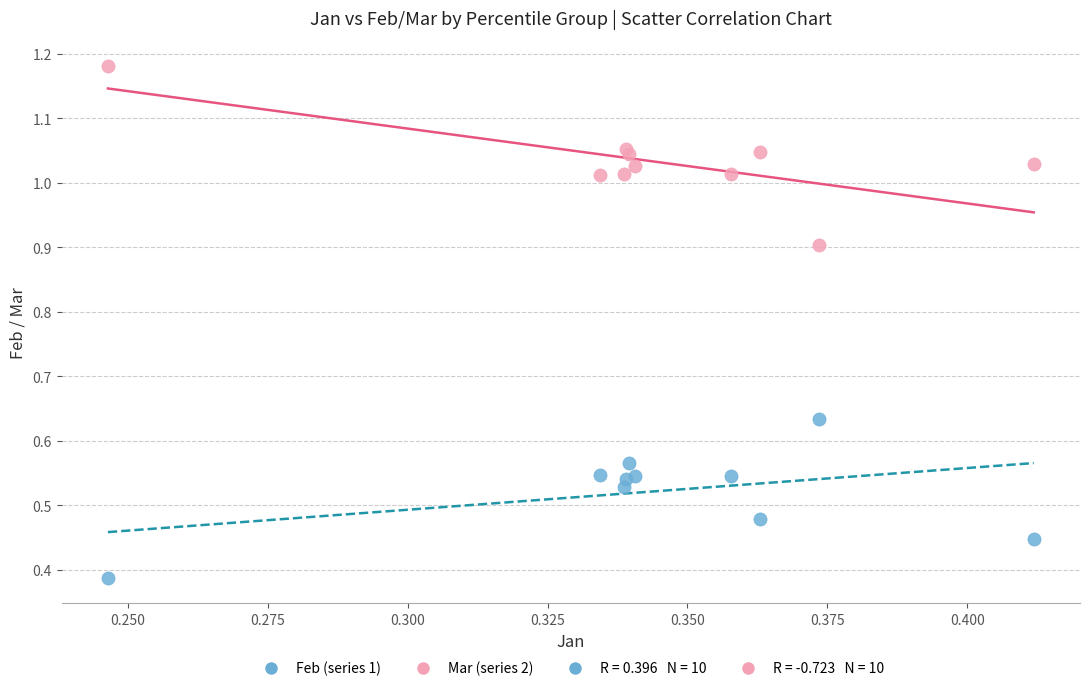

Which series reaches the maximum Y coordinate?

Mar (series 2)